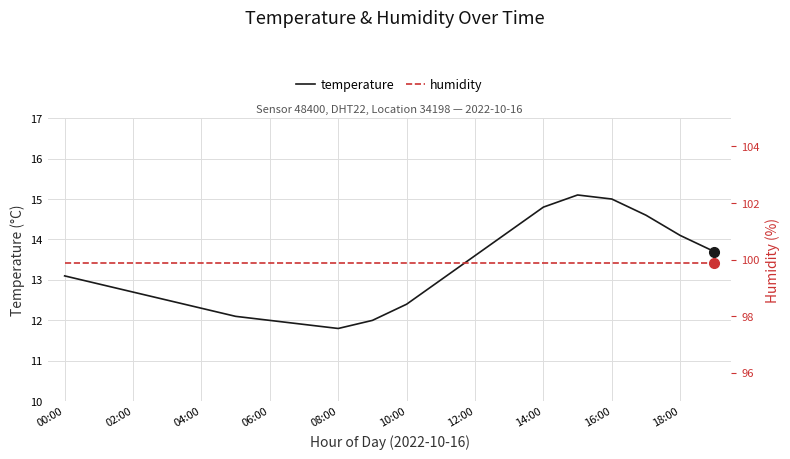

What position from the left is 13?

14